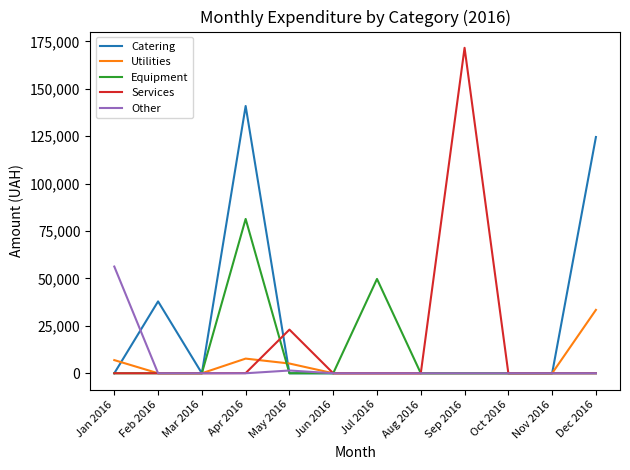

What is the greatest value displayed?

171657.8